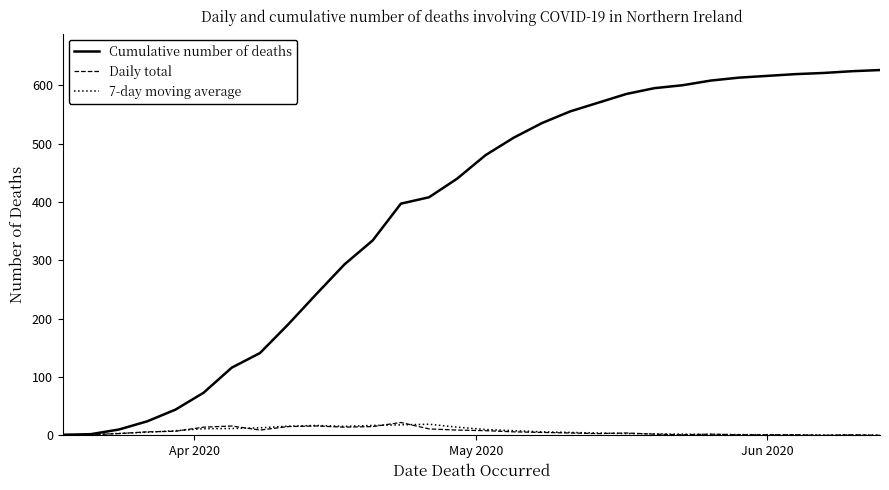

Which series has the largest total across all categories?

Cumulative number of deaths